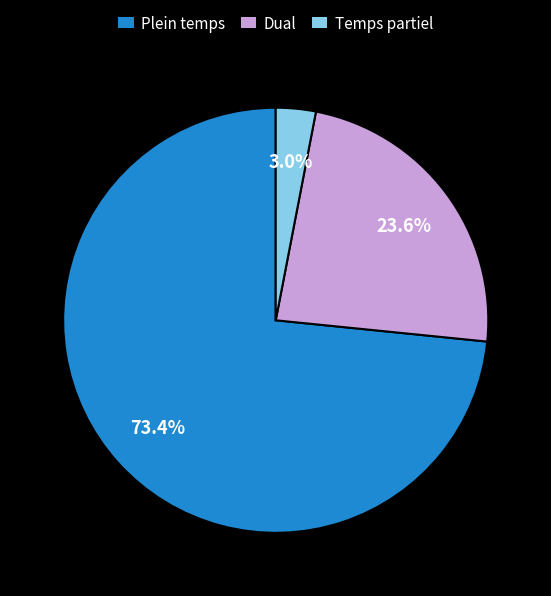

What percentage do Plein temps and Dual together represent?

97.0%